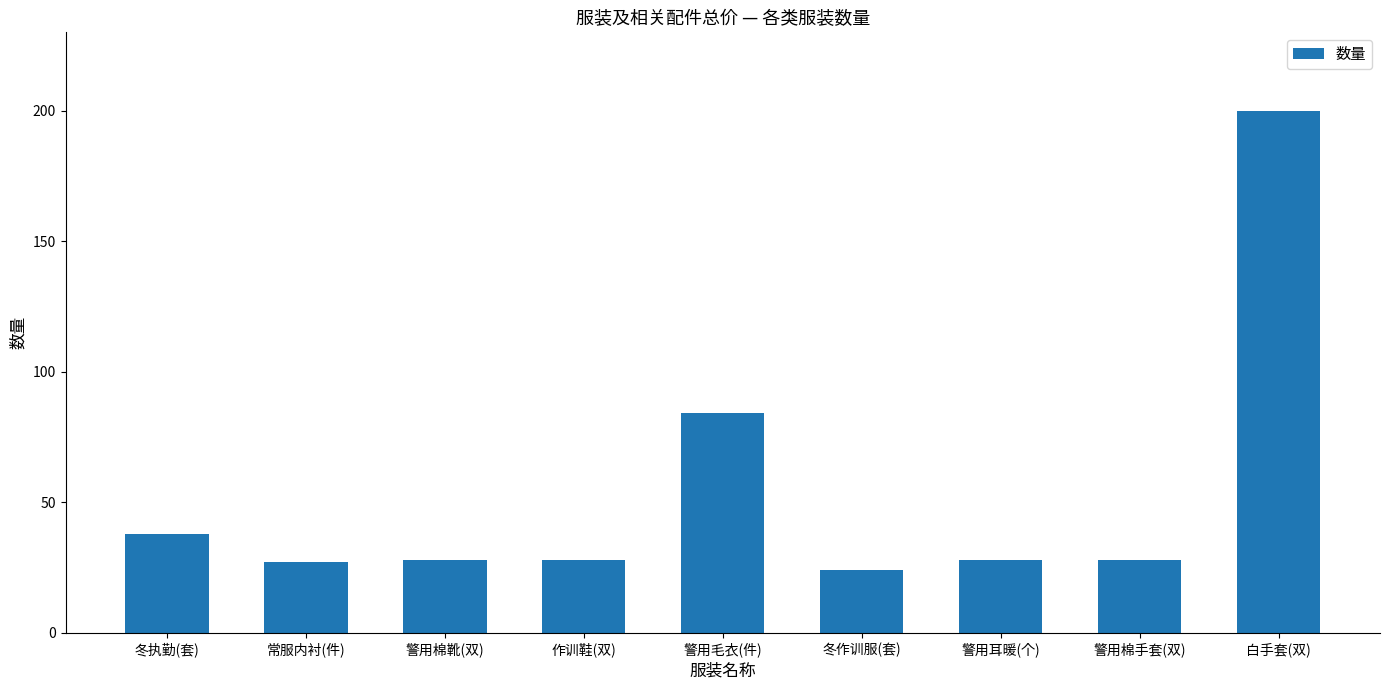

What is the ratio of the value at 作训鞋(双) to the value at 警用耳暖(个)?

1.0